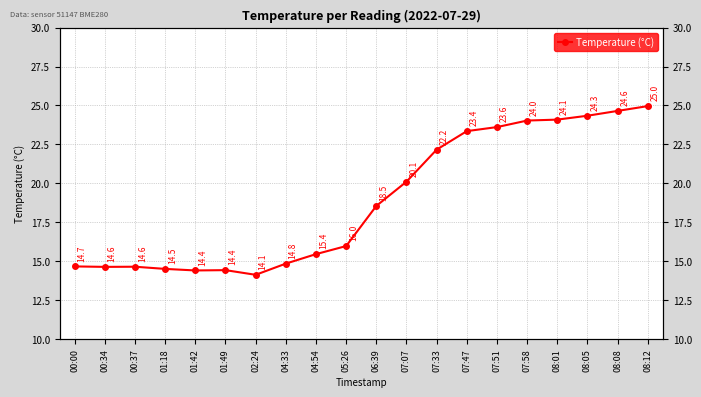

What is the change in value from 02:24 to 04:33?

+0.7